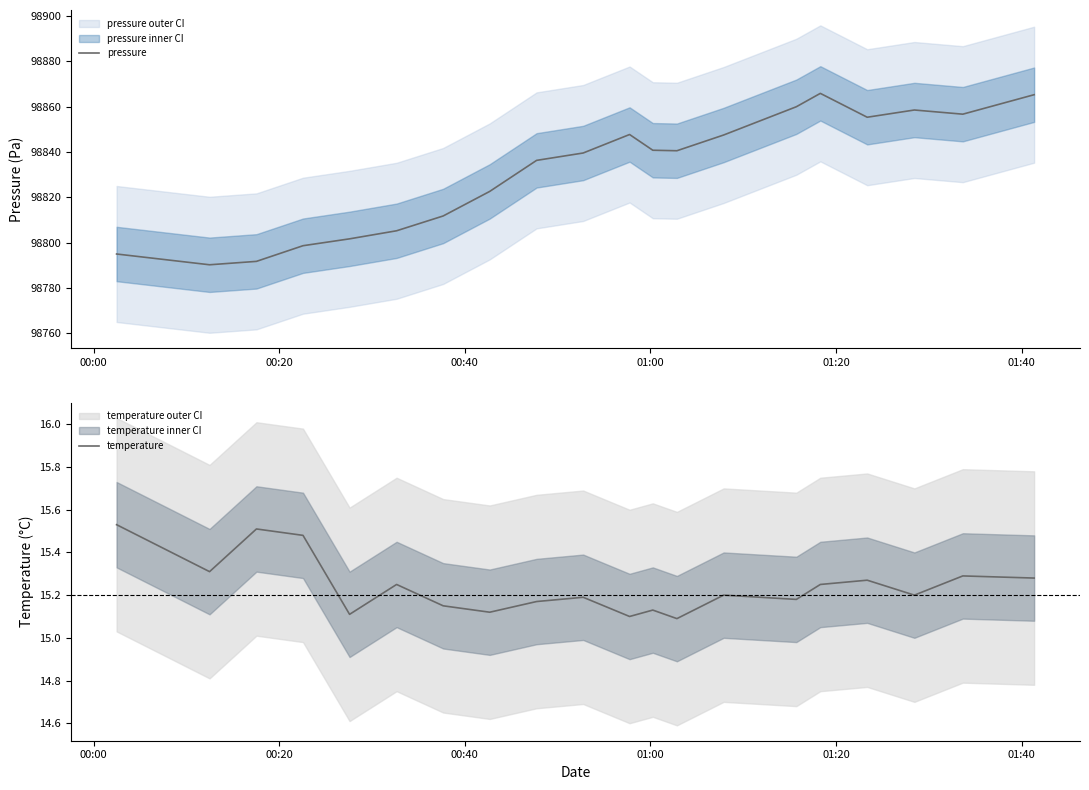

What is the value of the pressure point at the 8th from the left?

98822.6